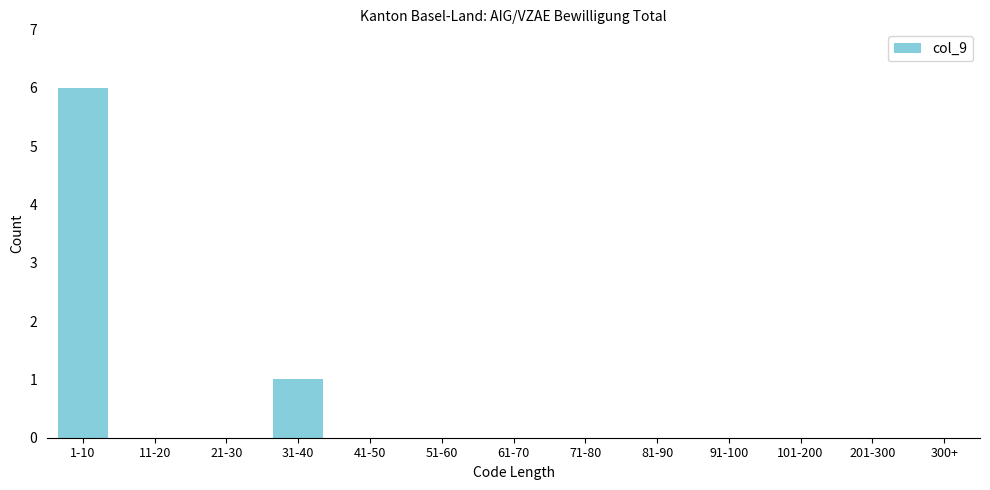

Reading left to right, extract all data points from this chart.

1-10=6	11-20=0	21-30=0	31-40=1	41-50=0	51-60=0	61-70=0	71-80=0	81-90=0	91-100=0	101-200=0	201-300=0	300+=0